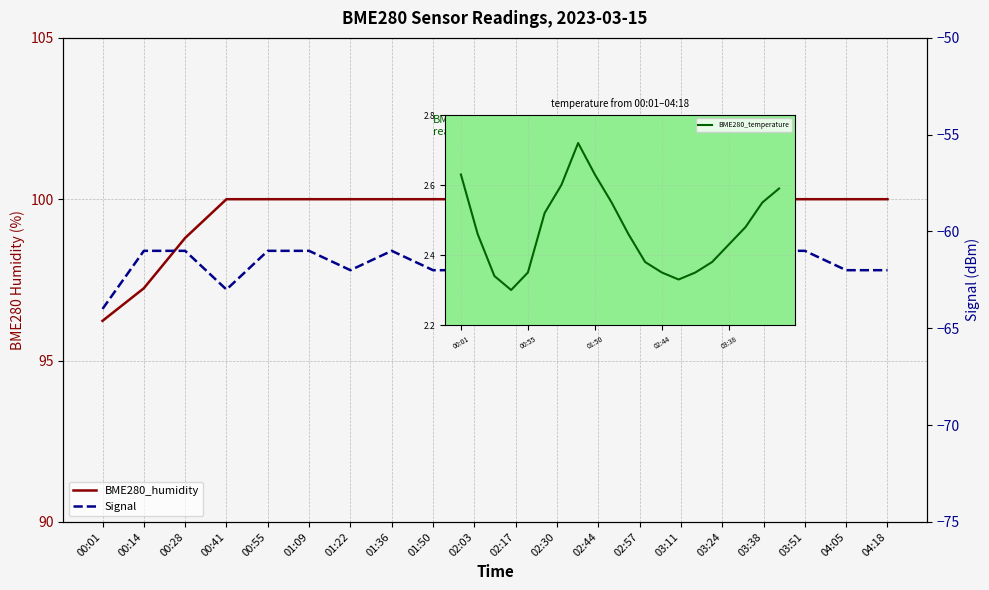

Rank the series at 00:01 from lowest to highest value.

Signal, BME280_temperature, BME280_humidity